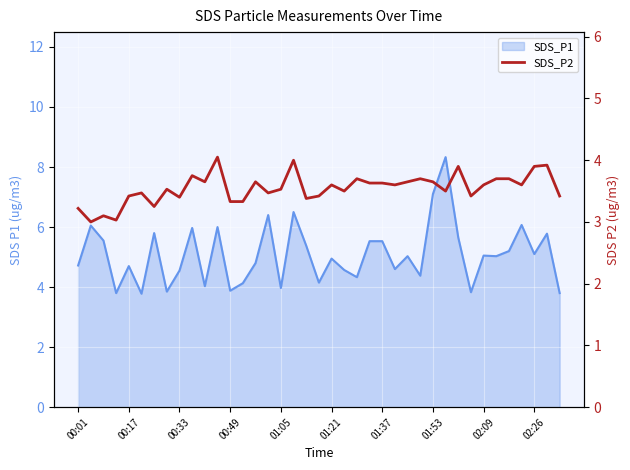

How many data points are above 3?

38